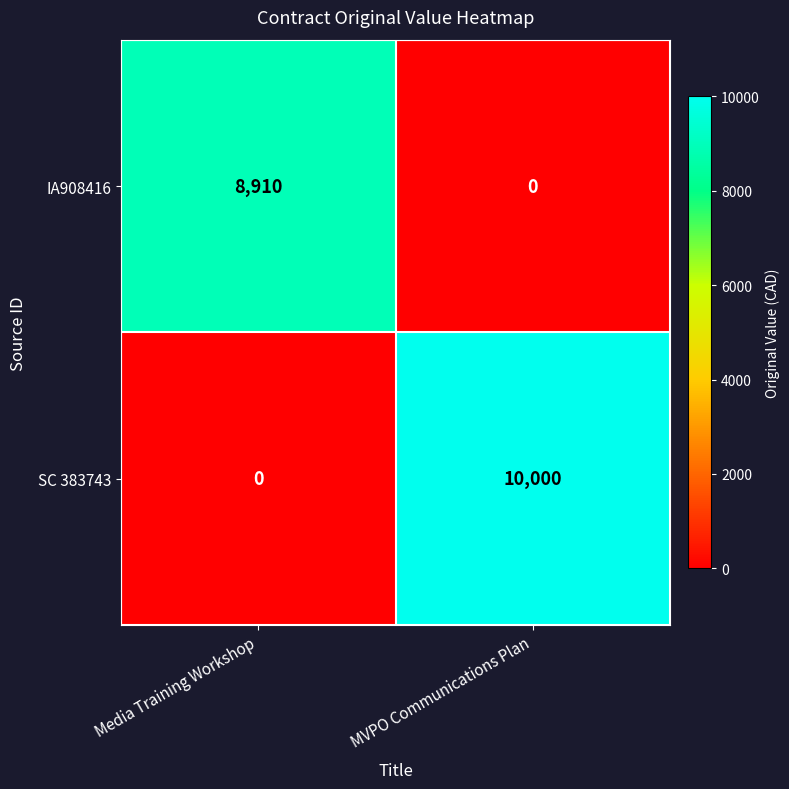

The SC 383743 series shows -5624 at Media Training Workshop. True or false?

False